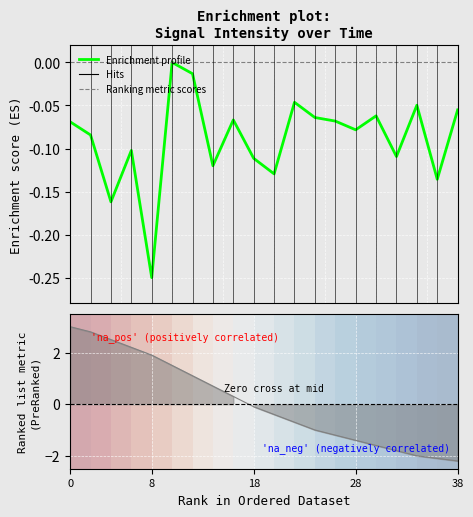

Where is the first local maximum for intensity(dBm)?

6